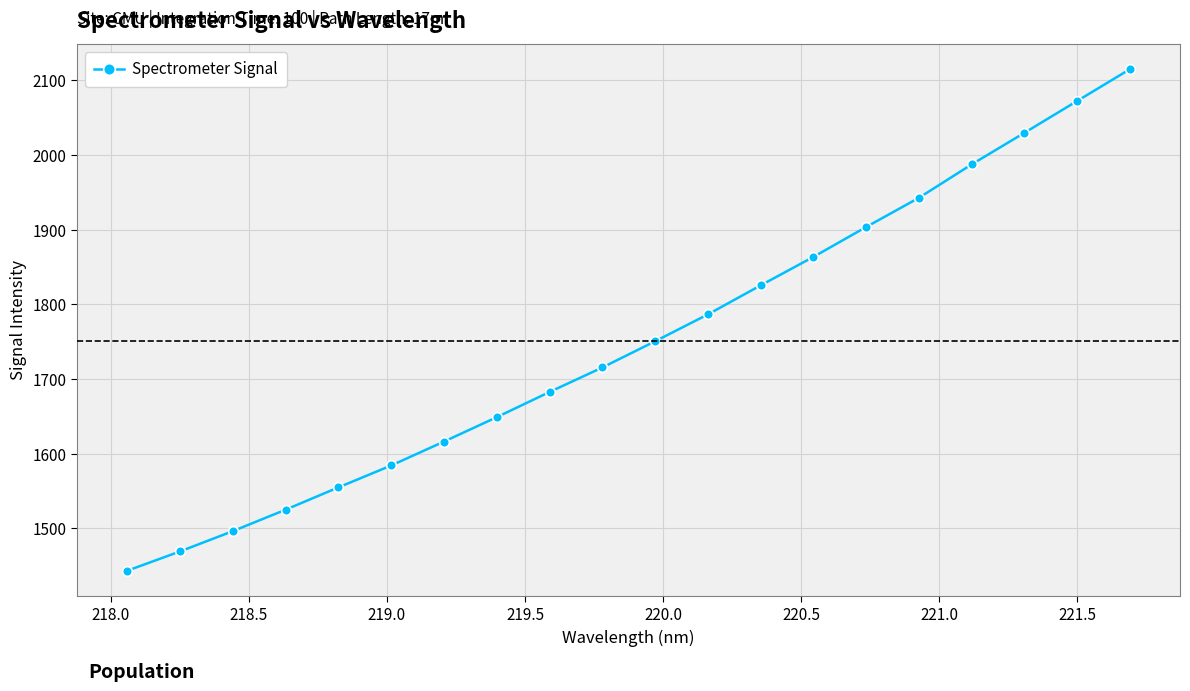

What is the difference between the second highest and minimum values?

629.0